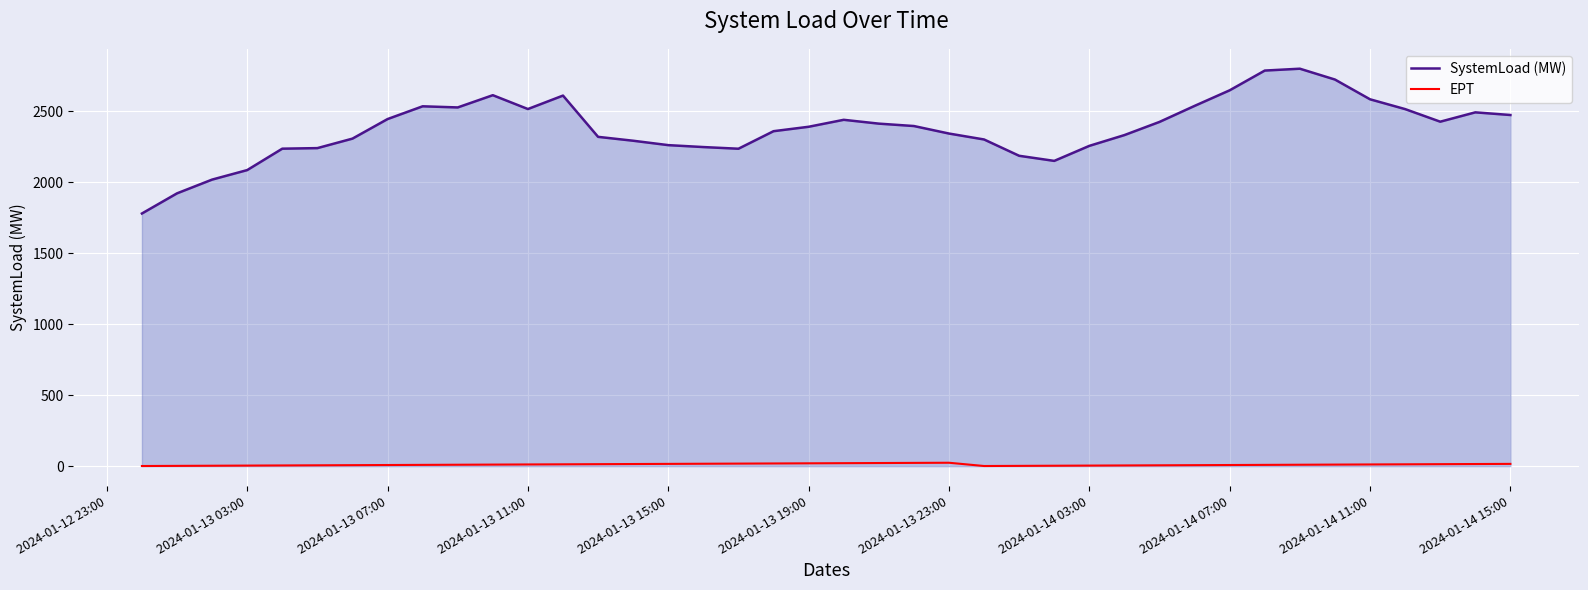

Which series has the widest spread of values?

SystemLoad (MW)